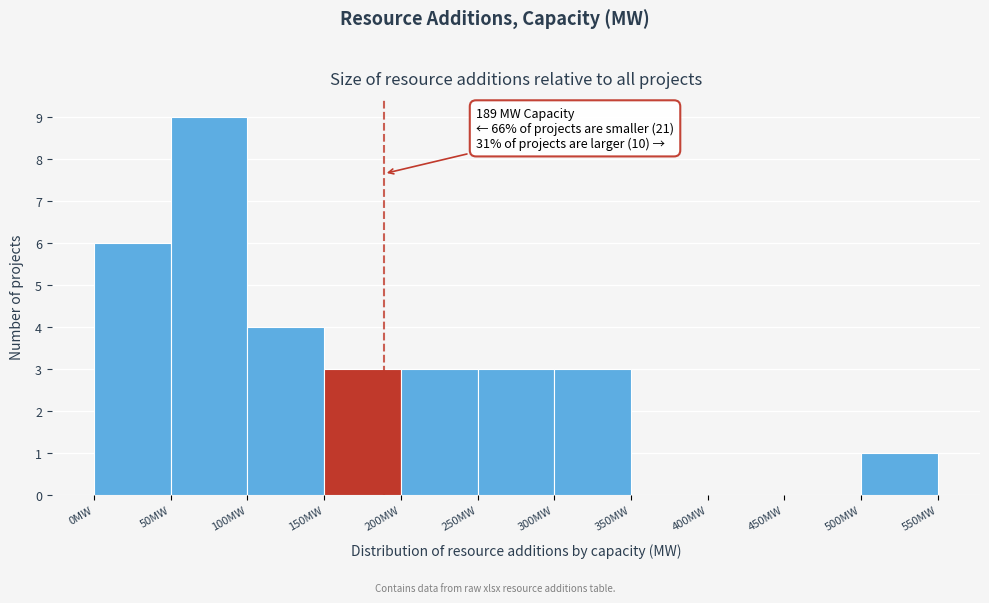

Which range on the x-axis has the tallest bar?

50 to 100